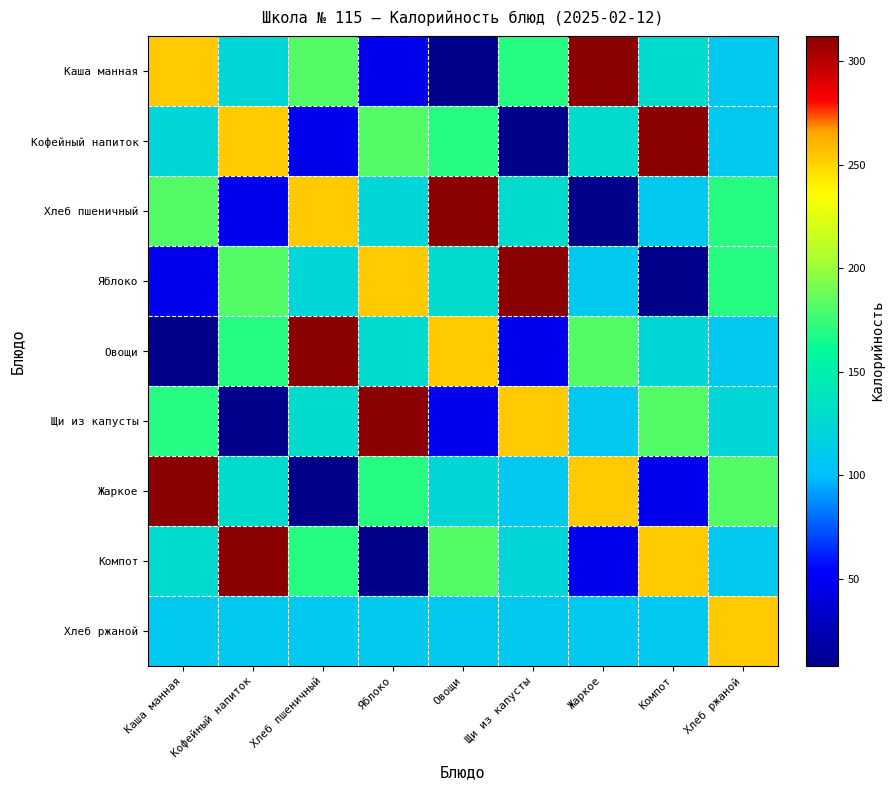

Which has a higher value, Кофейный напиток or Жаркое?

Жаркое